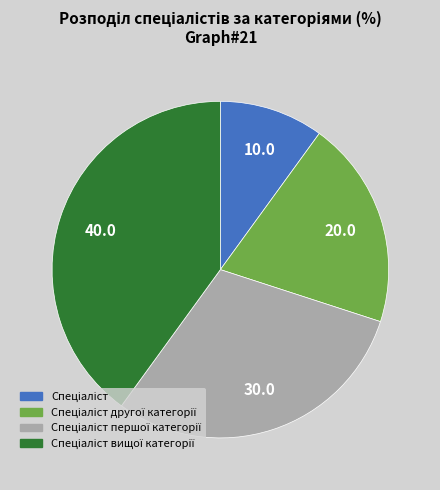

Does any single category account for the majority?

No